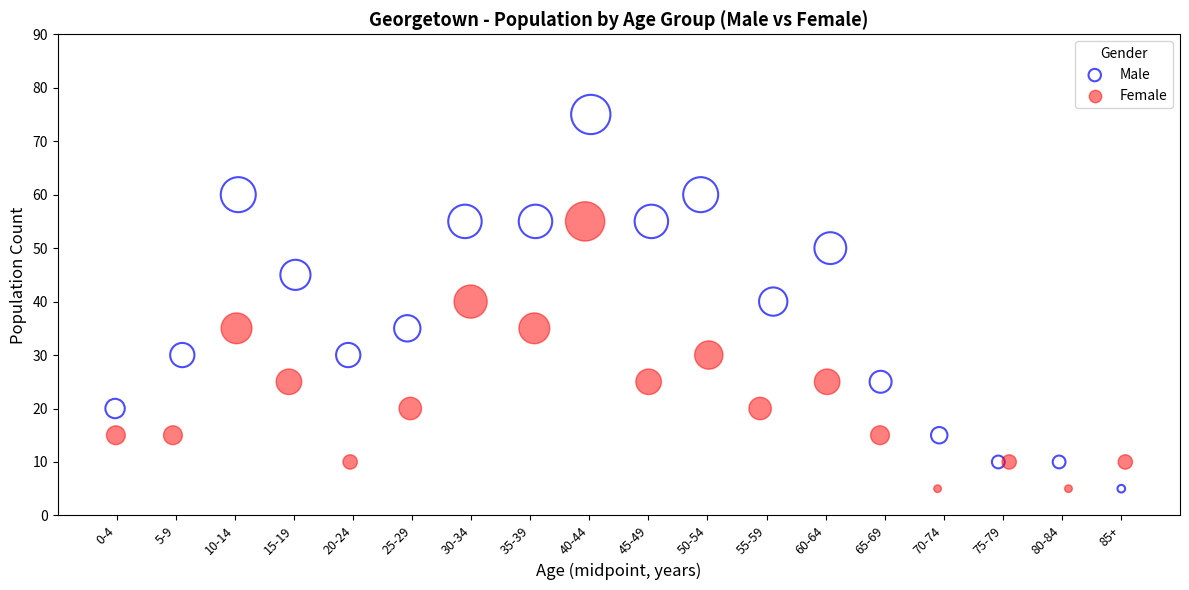

Which series contains the highest Y value?

Male